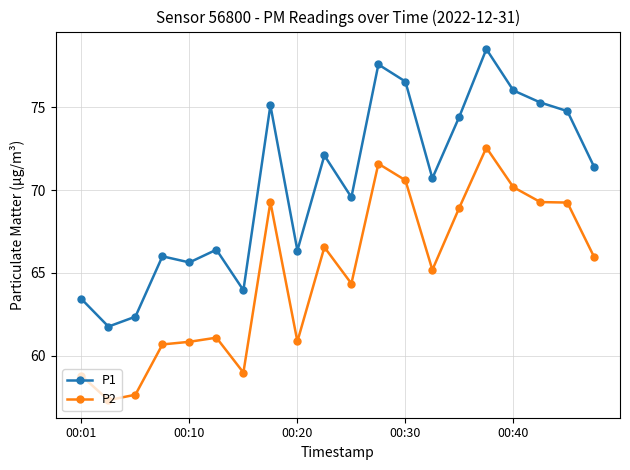

What is the maximum value shown in the chart?

78.5